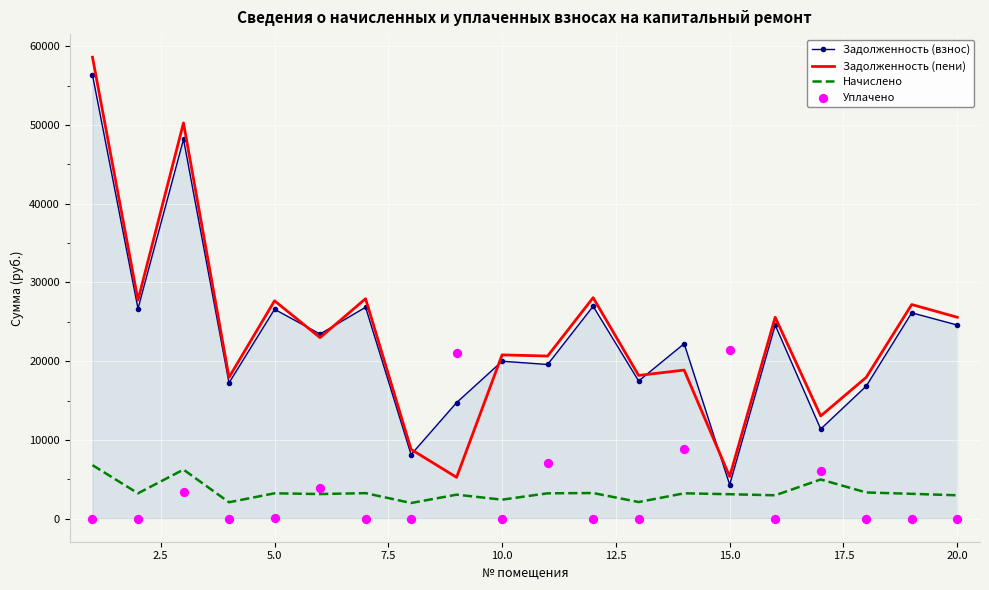

At how many categories does at least one series exceed 50743?

1